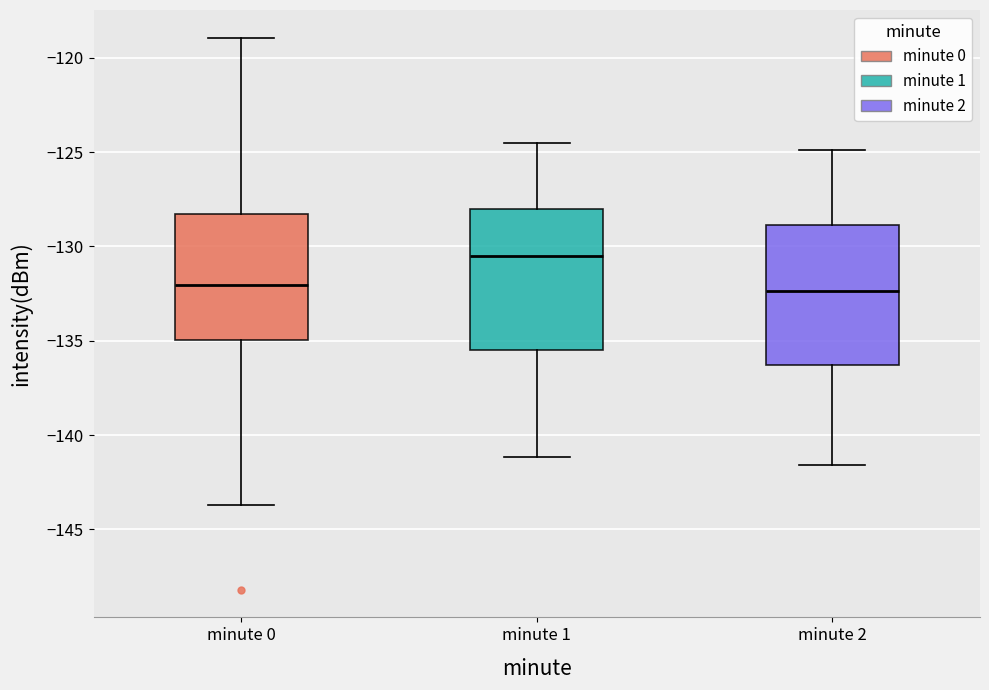

Reading left to right, read every box against the y-axis: the position of its median line, the range the box covers, and the ends of its whiskers. The values are not printed on the chart, so give them approximately, as read against the axis.

minute 0: median -132.0, box -135.0 to -128.5, whiskers -143.5 to -119.0
minute 1: median -130.5, box -135.5 to -128.0, whiskers -141.0 to -124.5
minute 2: median -132.5, box -136.5 to -129.0, whiskers -141.5 to -125.0